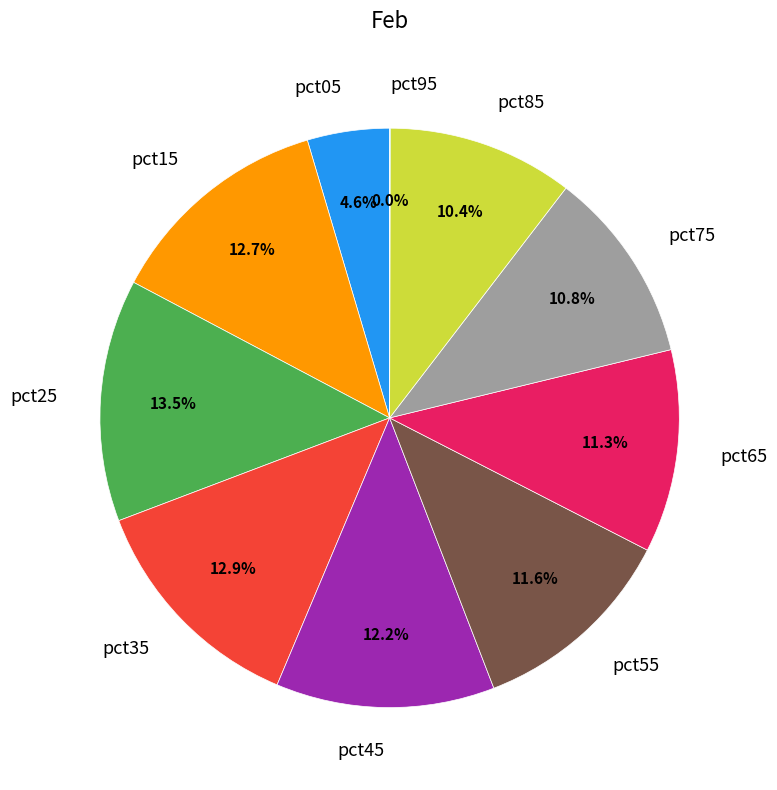

Between pct15 and pct65, which is larger?

pct15